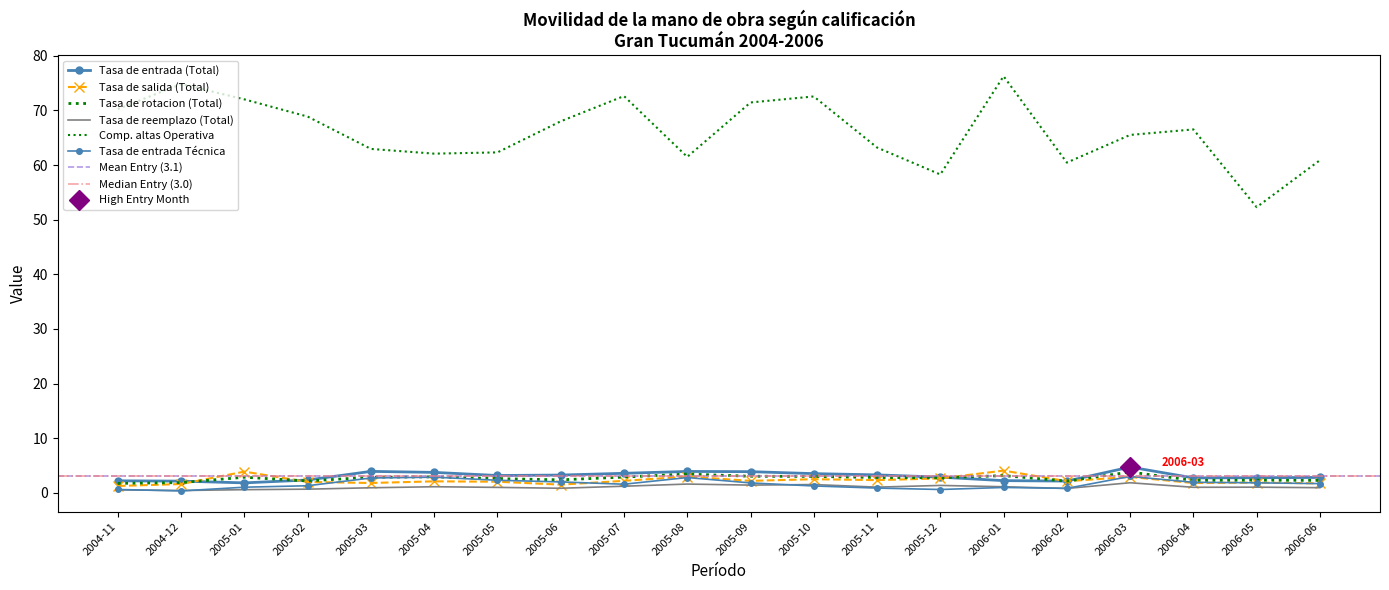

At which category does Comp. altas Operativa reach its first local peak?

2004-12